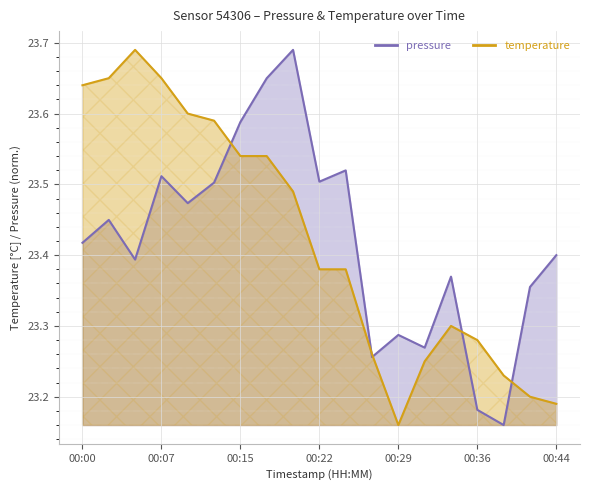

In pressure, how many points are higher than both neighbors (excluding endpoints)?

6